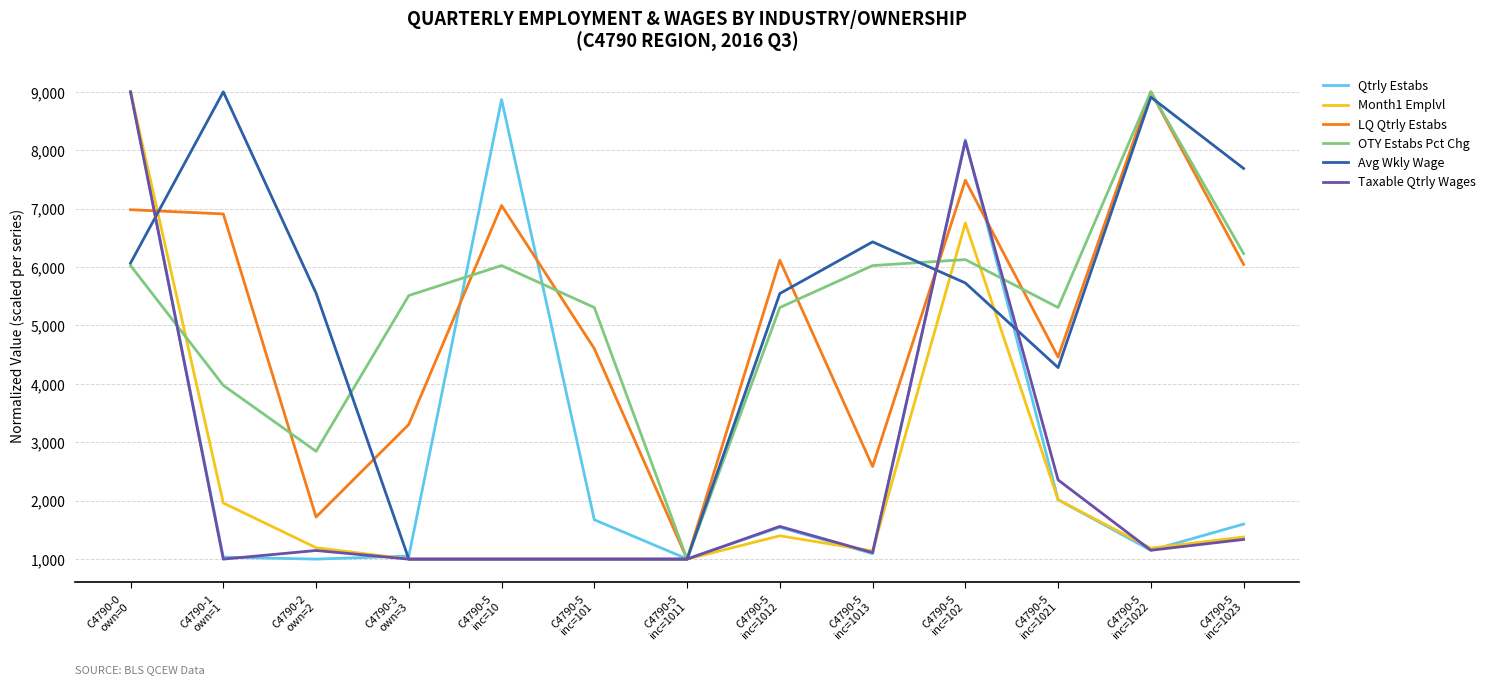

What are all the series names shown in the legend?

Qtrly Estabs, Month1 Emplvl, LQ Qtrly Estabs, OTY Estabs Pct Chg, Avg Wkly Wage, Taxable Qtrly Wages